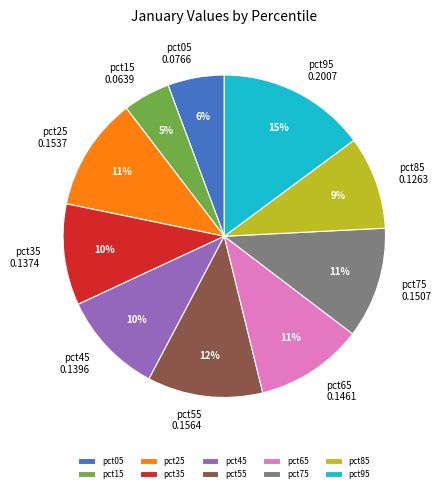

Does pct75 represent more than half of the total?

No